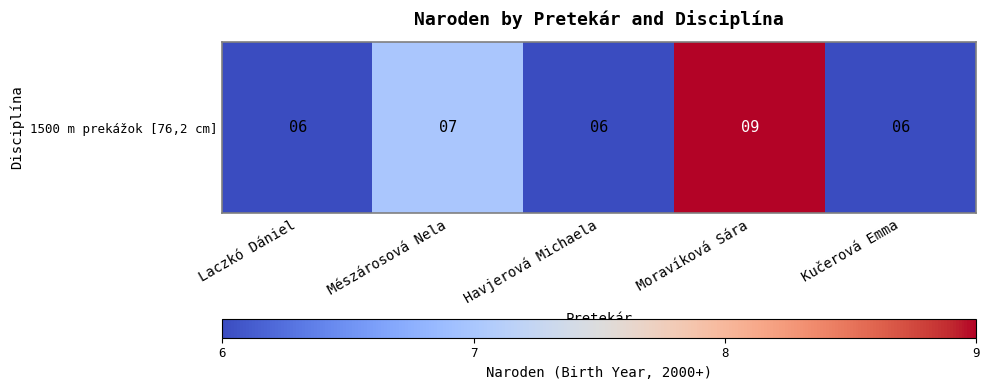

Rank the categories by value from lowest to highest.

Laczkó Dániel, Havjerová Michaela, Kučerová Emma, Mészárosová Nela, Moravíková Sára